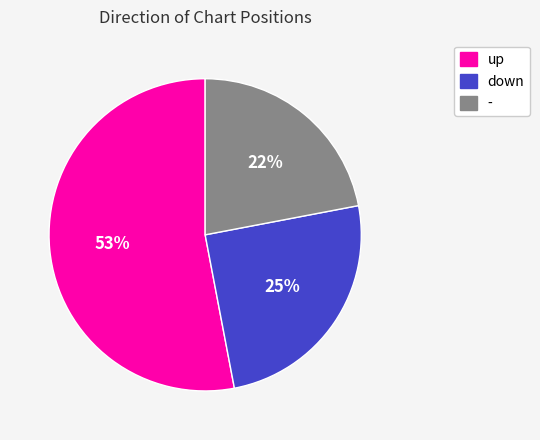

To the nearest percent, what is the difference between the down and up slice percentages?

28%